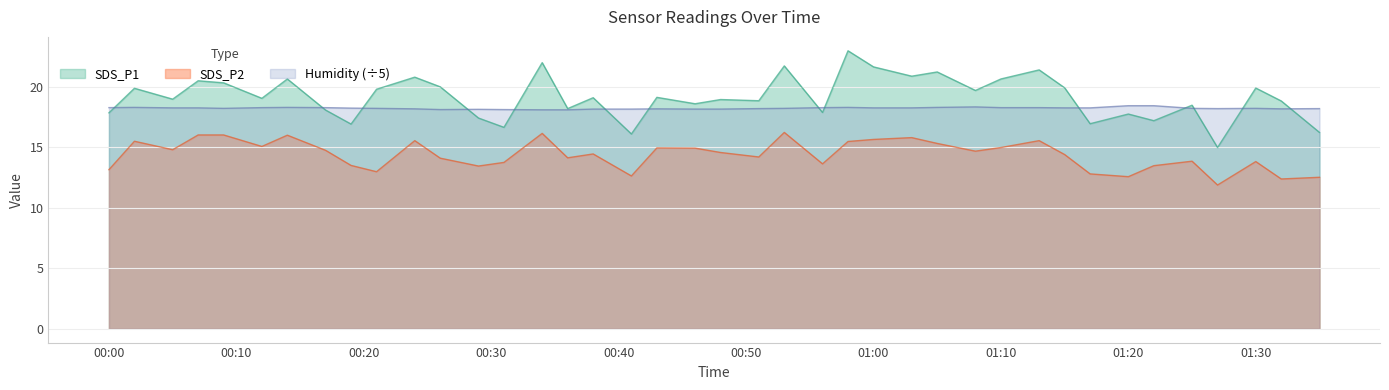

Reading right to left, what are all the values shown in this chart?

SDS_P1: 16.2	18.8	19.9	15.0	18.5	17.2	17.8	16.9	19.9	21.4	20.6	19.7	21.2	20.9	21.6	23.0	17.9	21.7	18.9	18.9	18.6	19.1	16.1	19.1	18.2	22.0	16.6	17.4	20.0	20.8	19.8	16.9	18.1	20.6	19.1	20.3	20.5	19.0	19.9	17.9
SDS_P2: 12.5	12.4	13.8	11.9	13.8	13.5	12.6	12.8	14.4	15.6	15.0	14.7	15.3	15.8	15.7	15.5	13.6	16.2	14.2	14.6	14.9	14.9	12.6	14.4	14.1	16.1	13.8	13.4	14.1	15.6	13.0	13.5	14.8	16.0	15.1	16.0	16.0	14.8	15.5	13.2
Humidity: 18.2	18.2	18.2	18.2	18.2	18.4	18.4	18.3	18.3	18.3	18.3	18.3	18.3	18.3	18.3	18.3	18.3	18.2	18.2	18.2	18.2	18.2	18.2	18.2	18.1	18.1	18.1	18.1	18.1	18.2	18.2	18.2	18.3	18.3	18.3	18.2	18.3	18.3	18.3	18.3